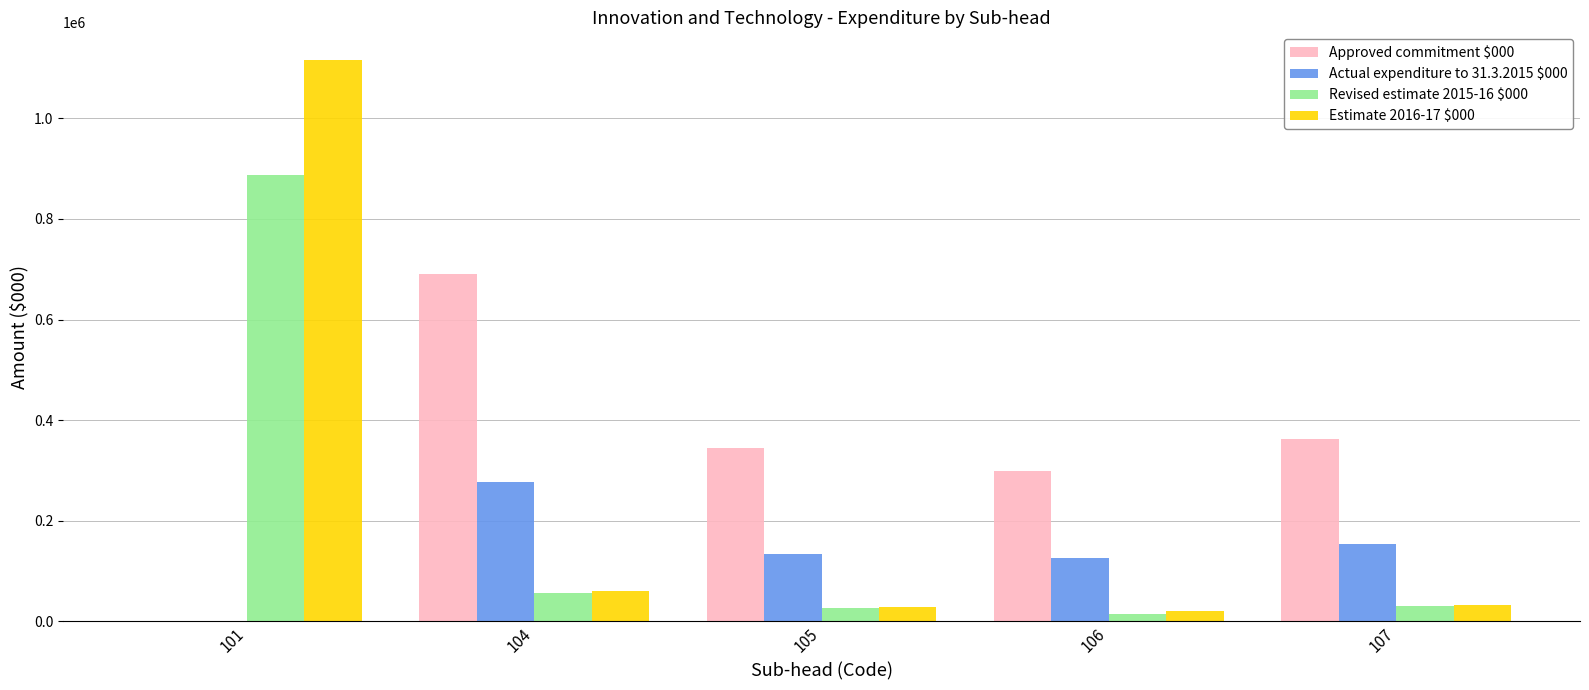

The value of Actual expenditure to 31.3.2015 $000 at 107 is 153021. True or false?

True